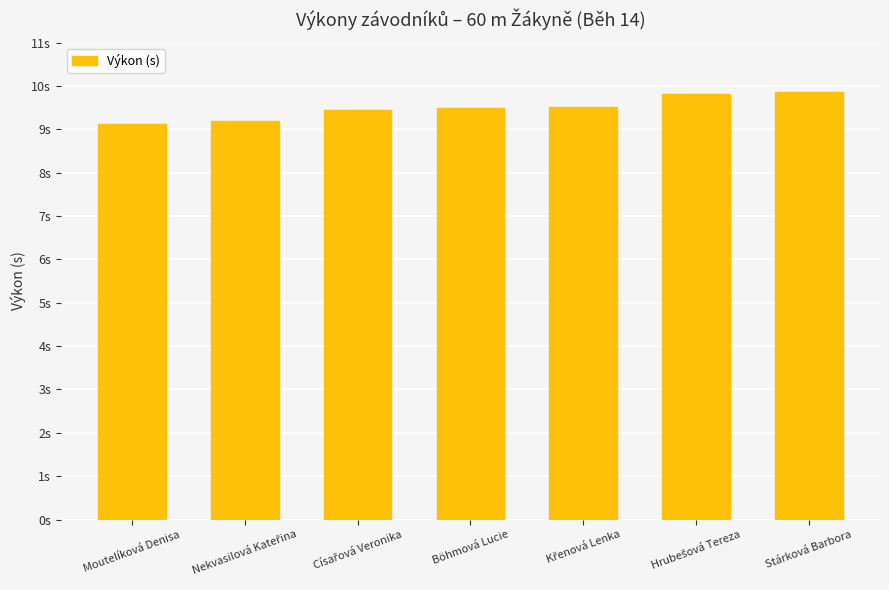

How many values are between 9 and 10?

7